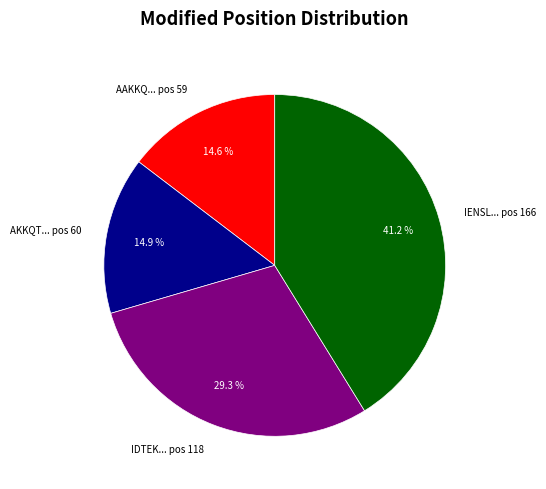

How many slices are in this pie chart?

4